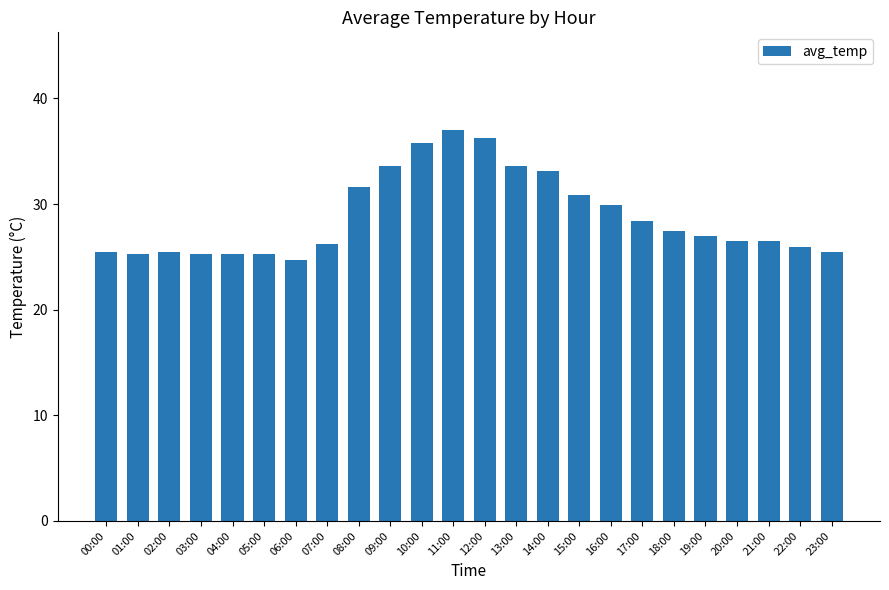

The chart shows a value of 25.2 at 01:00. True or false?

True